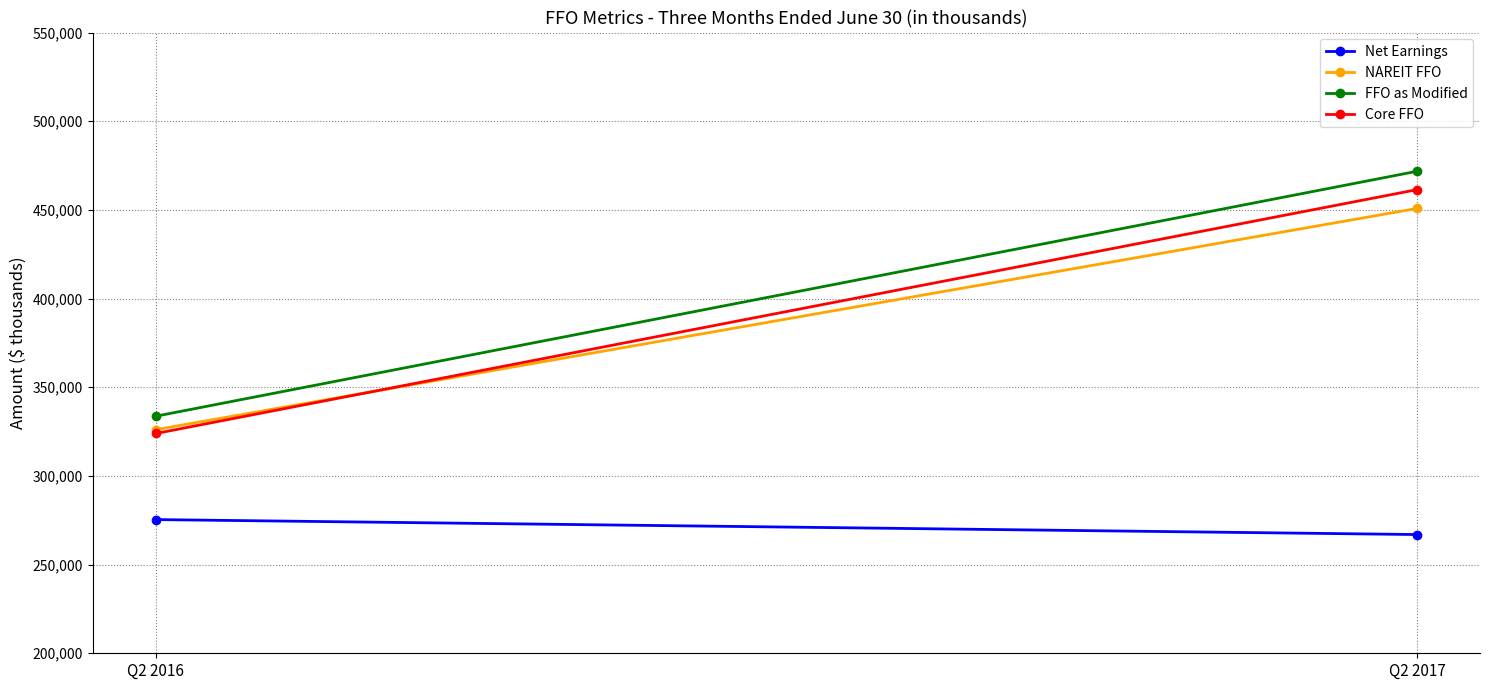

Reading left to right, transcribe all the data shown in this chart.

Net Earnings: 275383	266943
NAREIT FFO: 326099	450818
FFO as Modified: 333684	471768
Core FFO: 323925	461404